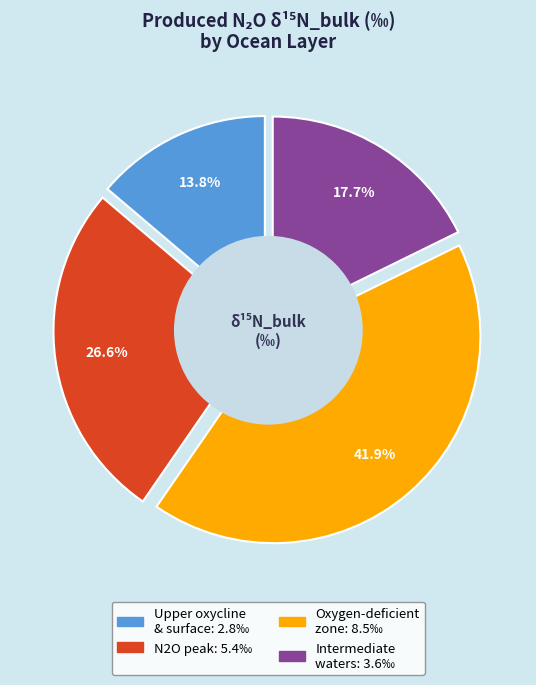

Does Upper oxycline
& surface account for over 50% of the chart?

No